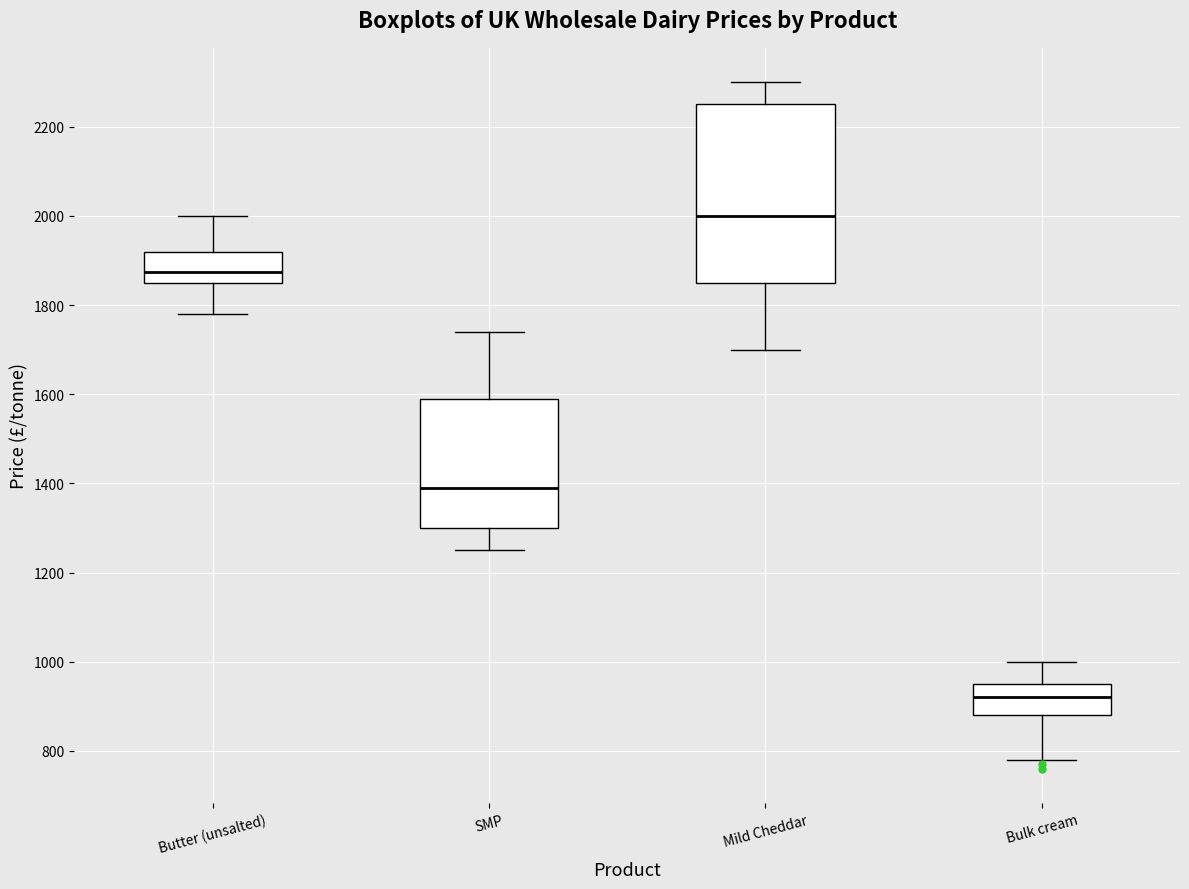

Which box is the tallest, from its lower edge to its upper edge?

Mild Cheddar